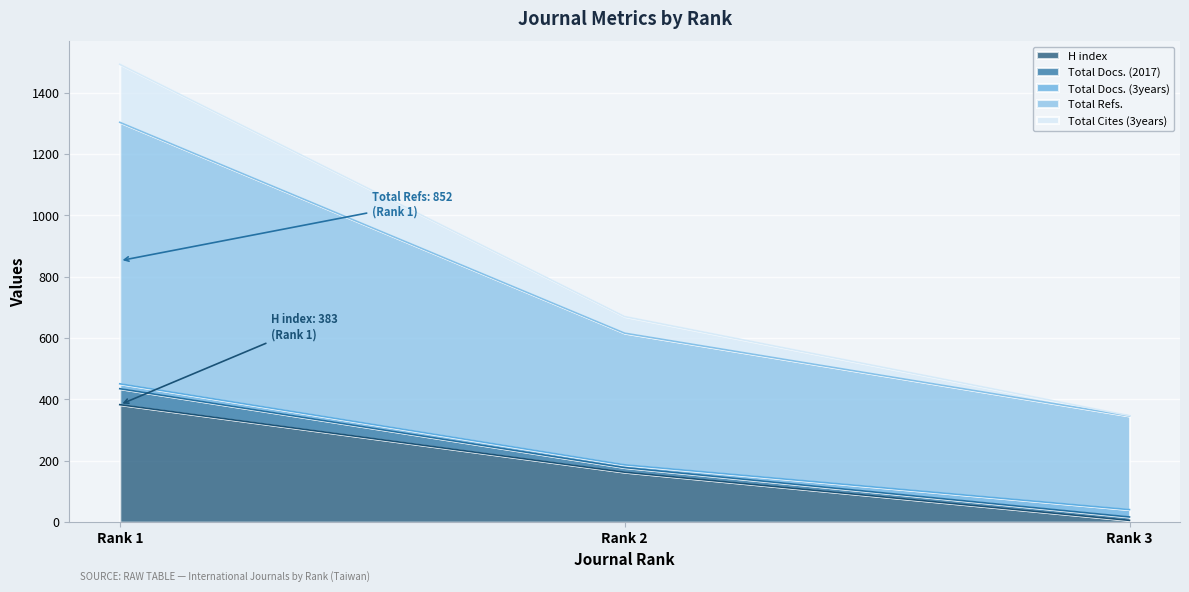

What is the difference between the maximum and minimum values in the H index series?

377